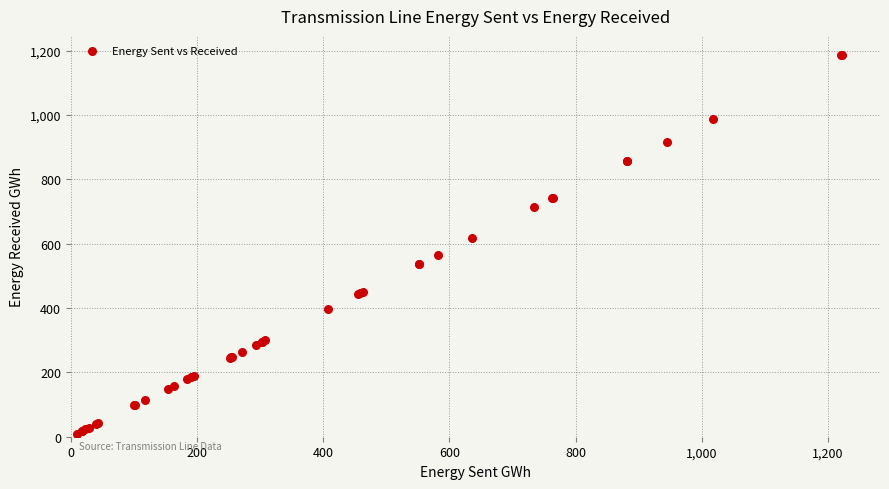

What Y value in the scatter plot is closest to 598?

618.2